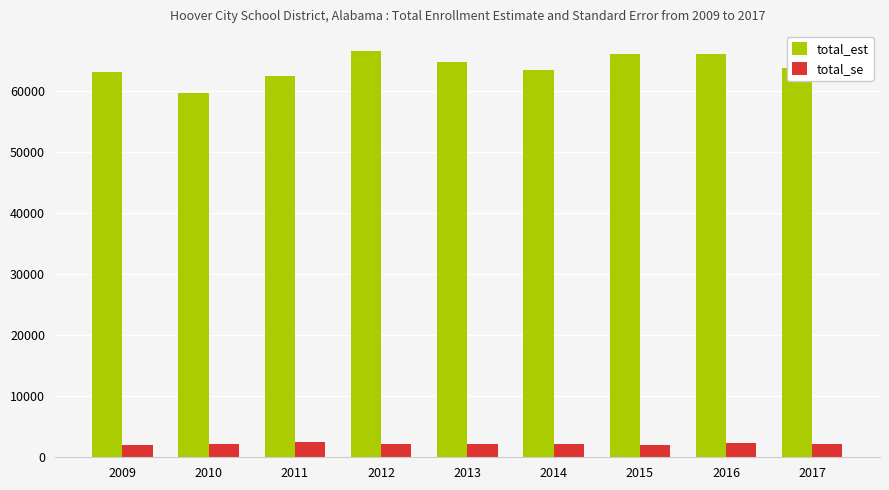

At which label does total_est first exceed 63687?

2012